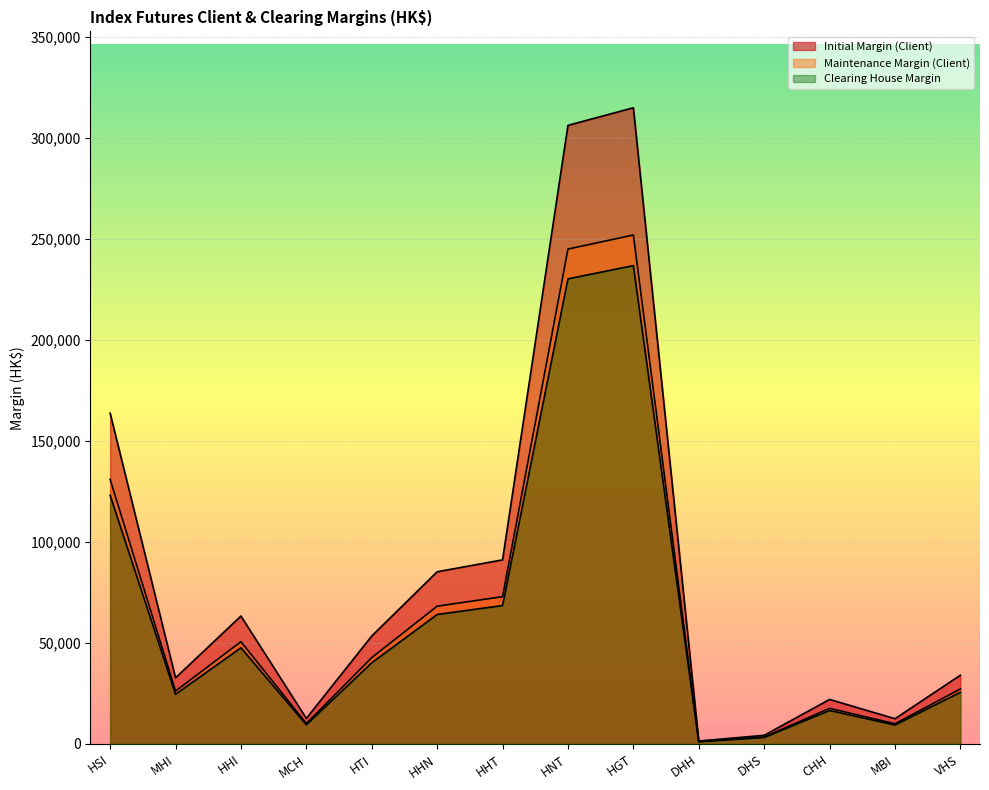

What position from the left is MBI?

13